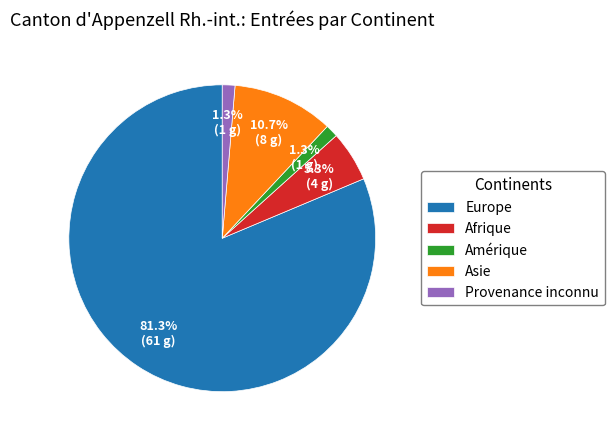

Which has a higher value, Afrique or Asie?

Asie